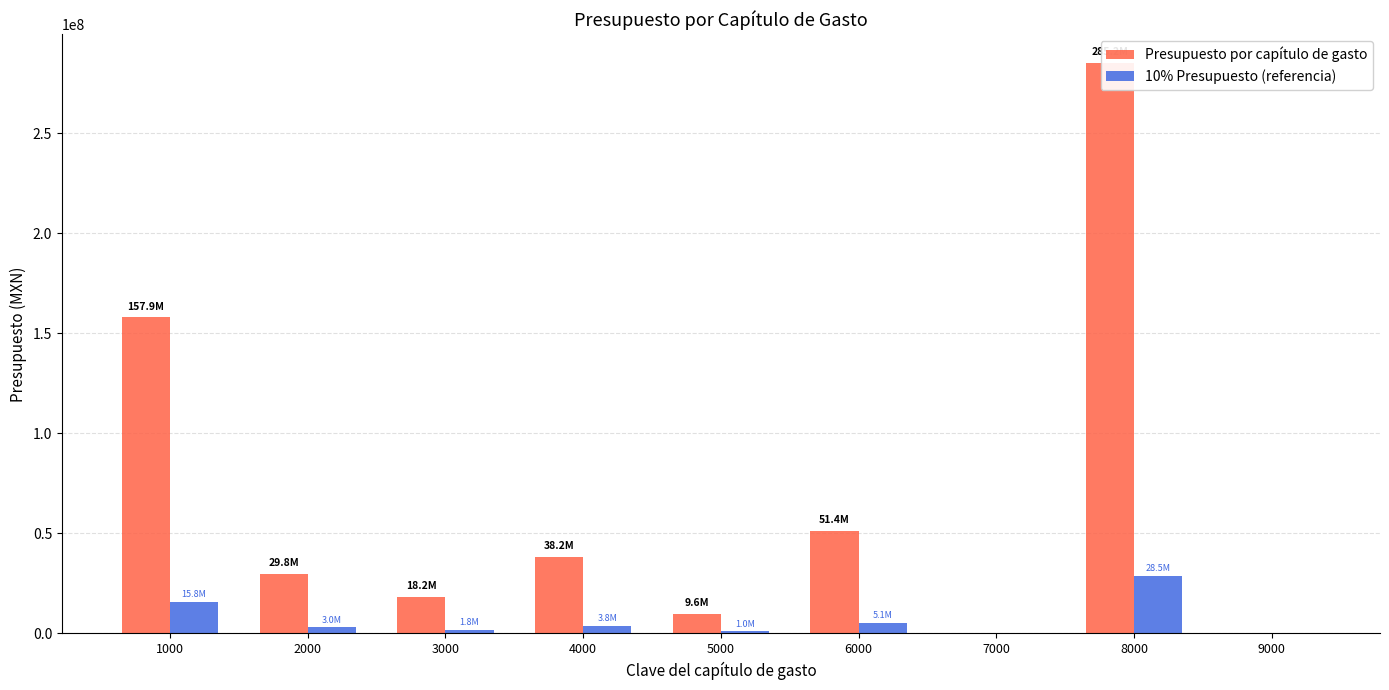

What is the approximate value of 10% Presupuesto (referencia) at 1000?

15794388.2